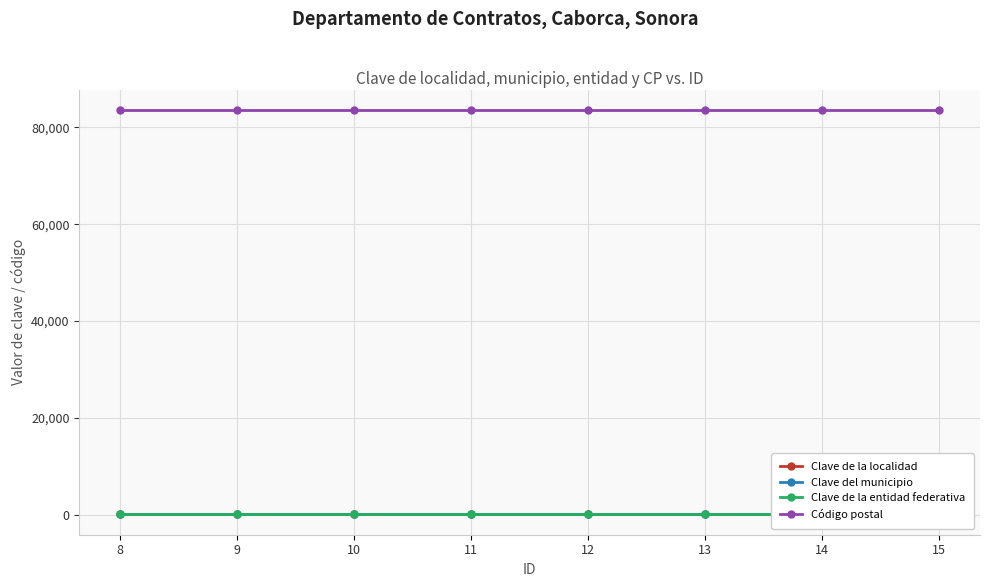

At how many categories does at least one series exceed 10298?

8